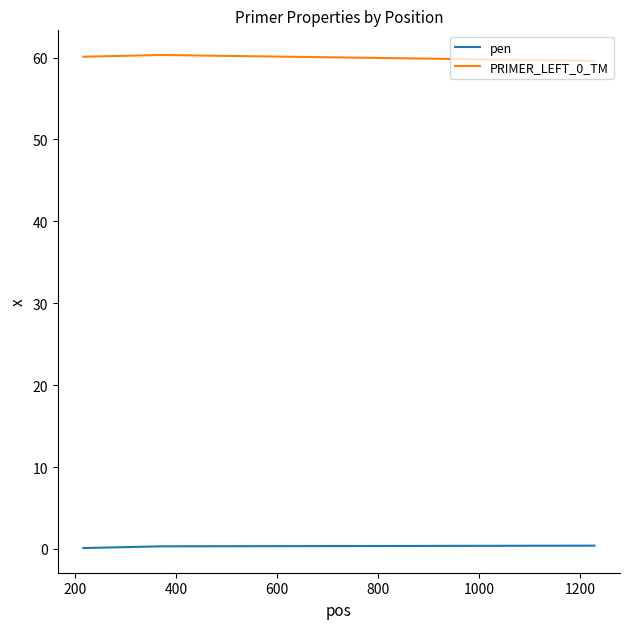

What is the average value of the PRIMER_LEFT_0_TM series?

60.0